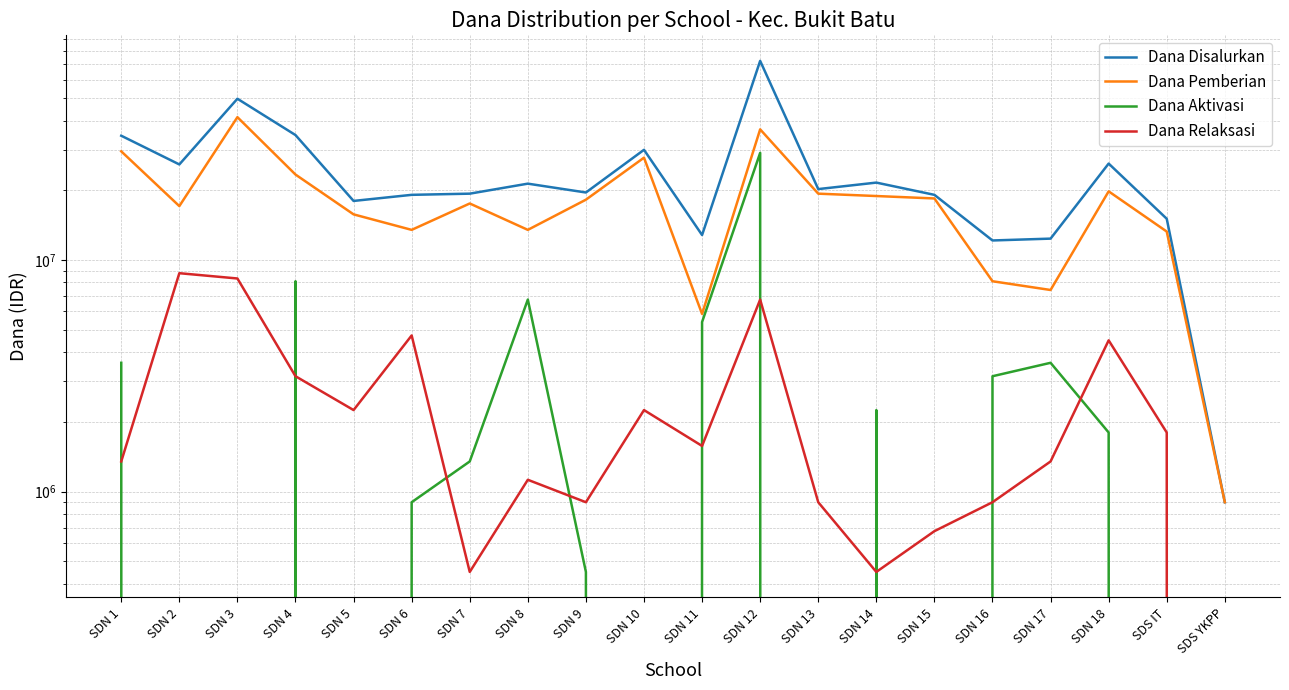

What position from the right is SDN 8?

13